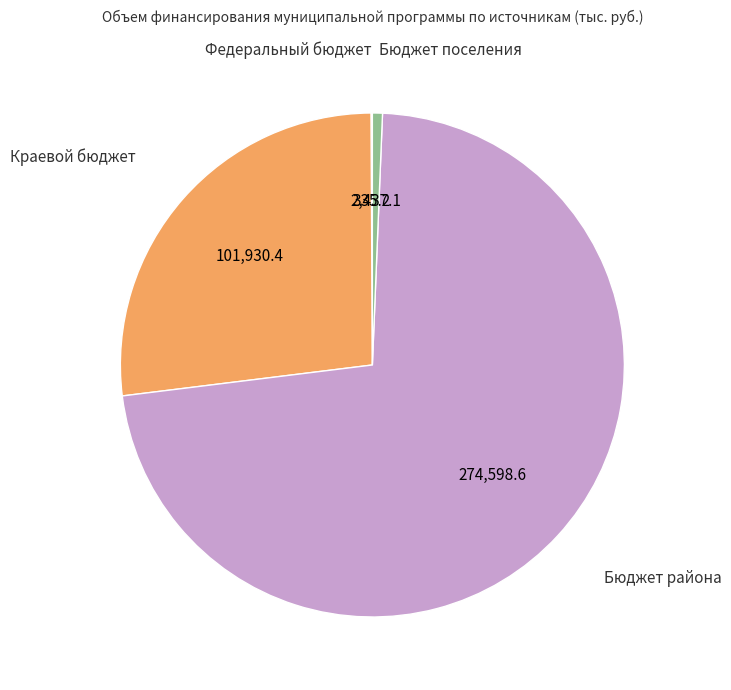

The Краевой бюджет slice represents 27% of the pie. True or false?

True